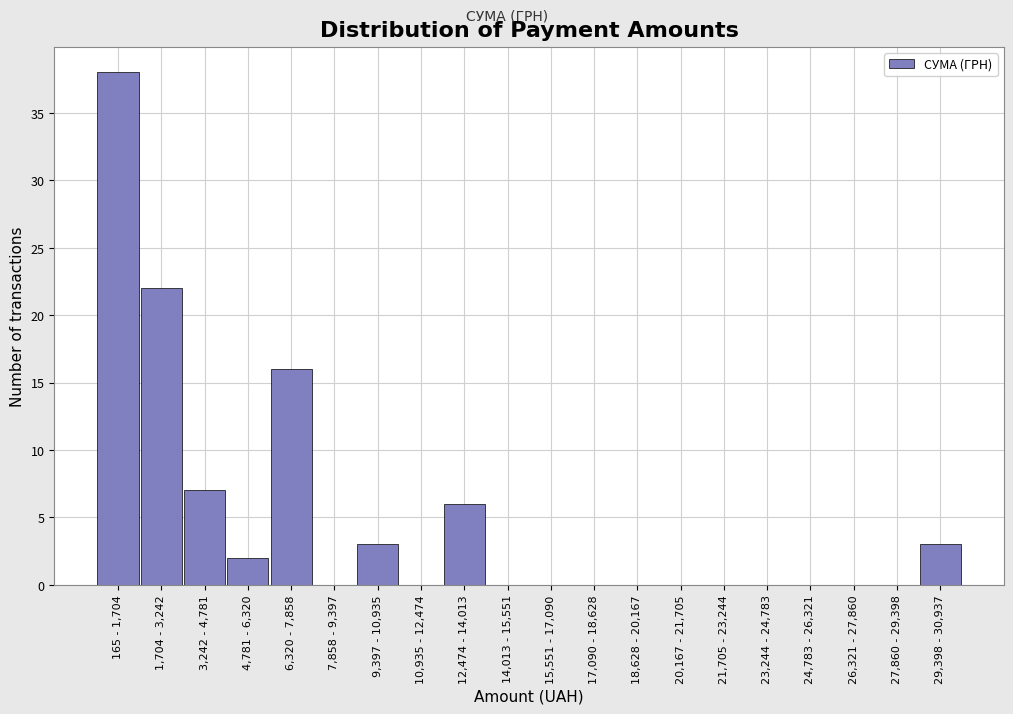

Reading right to left, list all the values displayed in this chart.

29,398 - 30,937=3	27,860 - 29,398=0	26,321 - 27,860=0	24,783 - 26,321=0	23,244 - 24,783=0	21,705 - 23,244=0	20,167 - 21,705=0	18,628 - 20,167=0	17,090 - 18,628=0	15,551 - 17,090=0	14,013 - 15,551=0	12,474 - 14,013=6	10,935 - 12,474=0	9,397 - 10,935=3	7,858 - 9,397=0	6,320 - 7,858=16	4,781 - 6,320=2	3,242 - 4,781=7	1,704 - 3,242=22	165 - 1,704=38